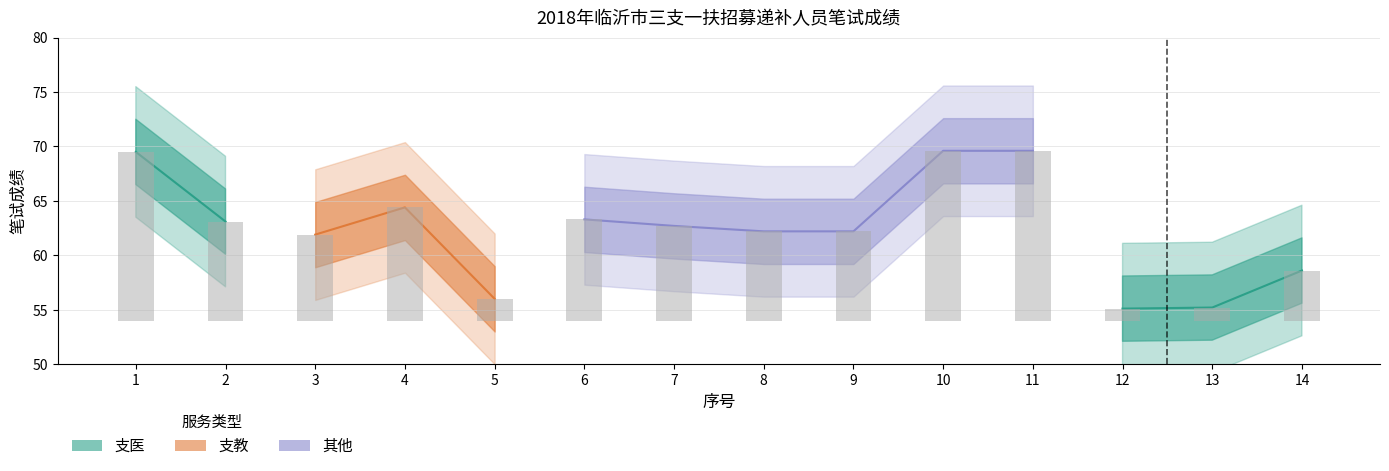

The value of 其他 at 10 is 69.6. True or false?

True